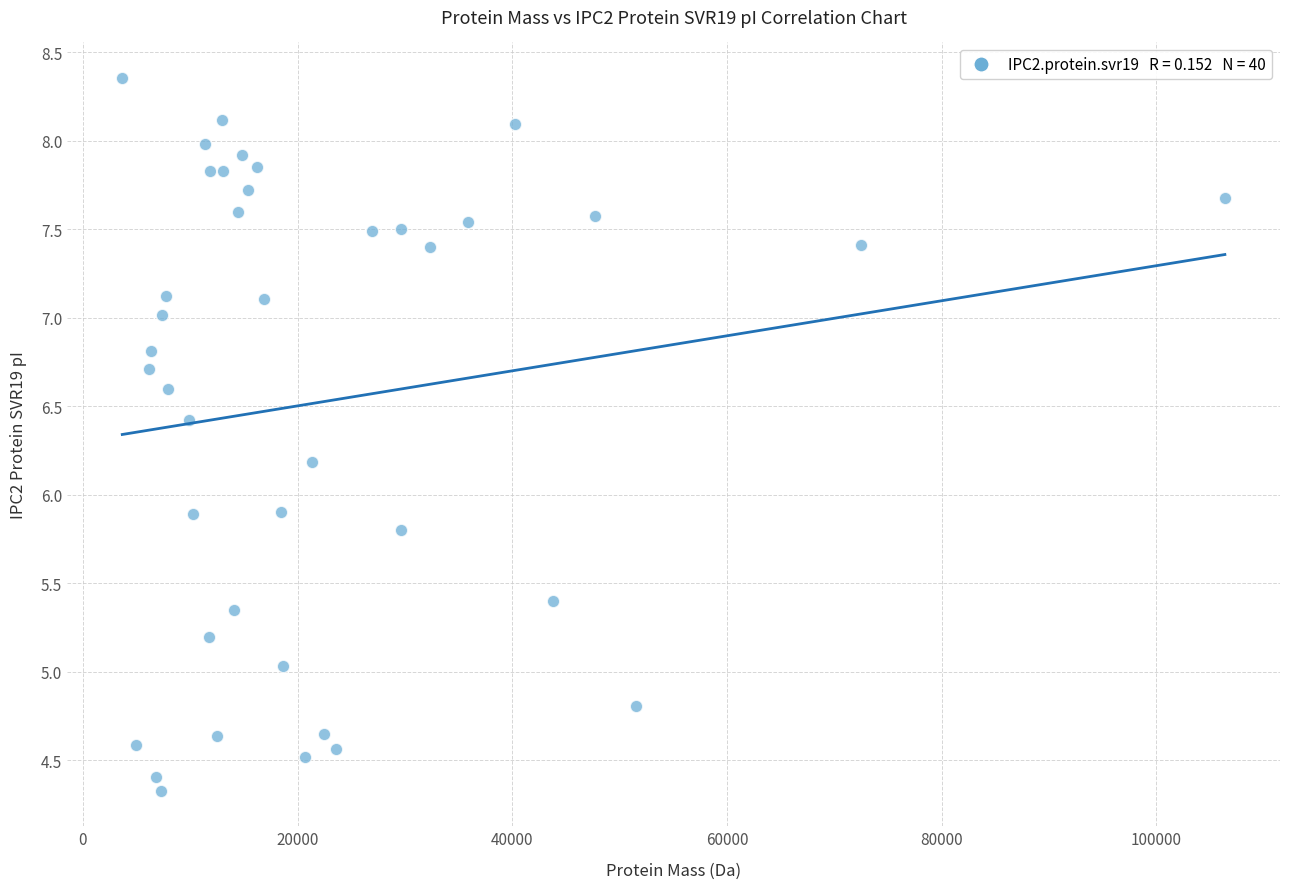

What is the range of Y values (max minus min)?

4.0